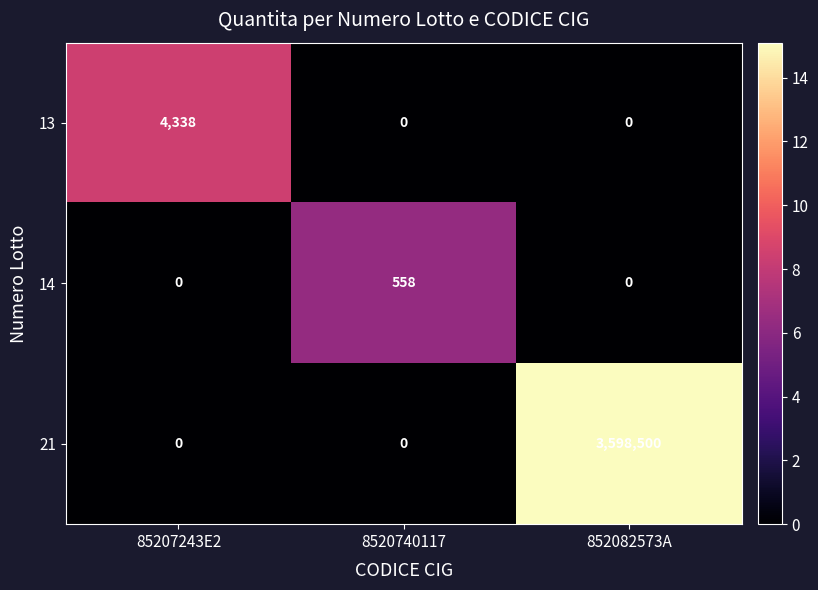

The 21 series shows 0 at 85207243E2. True or false?

True